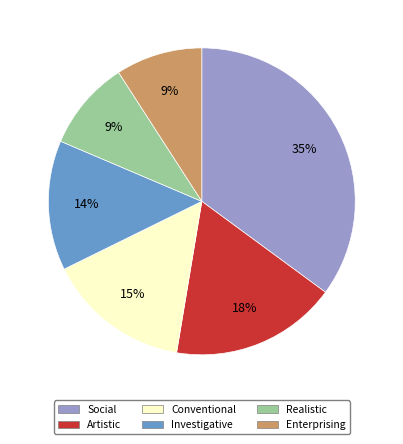

How many segments does this pie chart have?

6